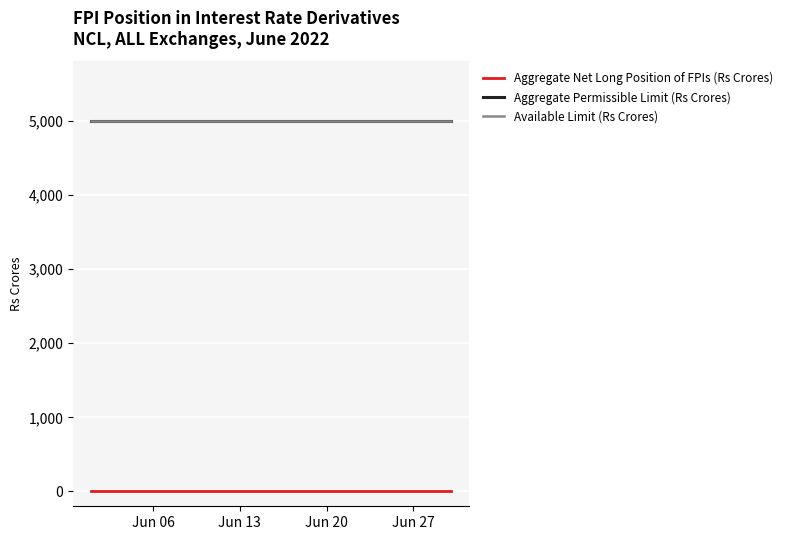

True or false: Available Limit (Rs Crores) and Aggregate Permissible Limit (Rs Crores) cross at least once.

False